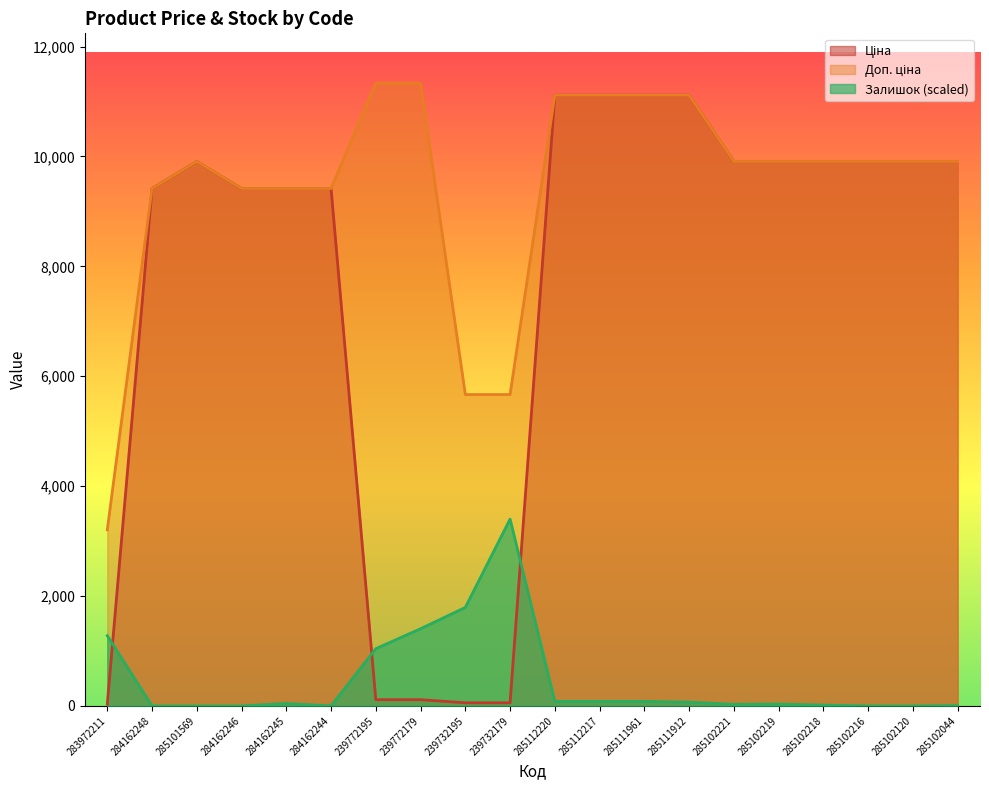

What is the spread (max minus min) of values at 285111912?

11045.8